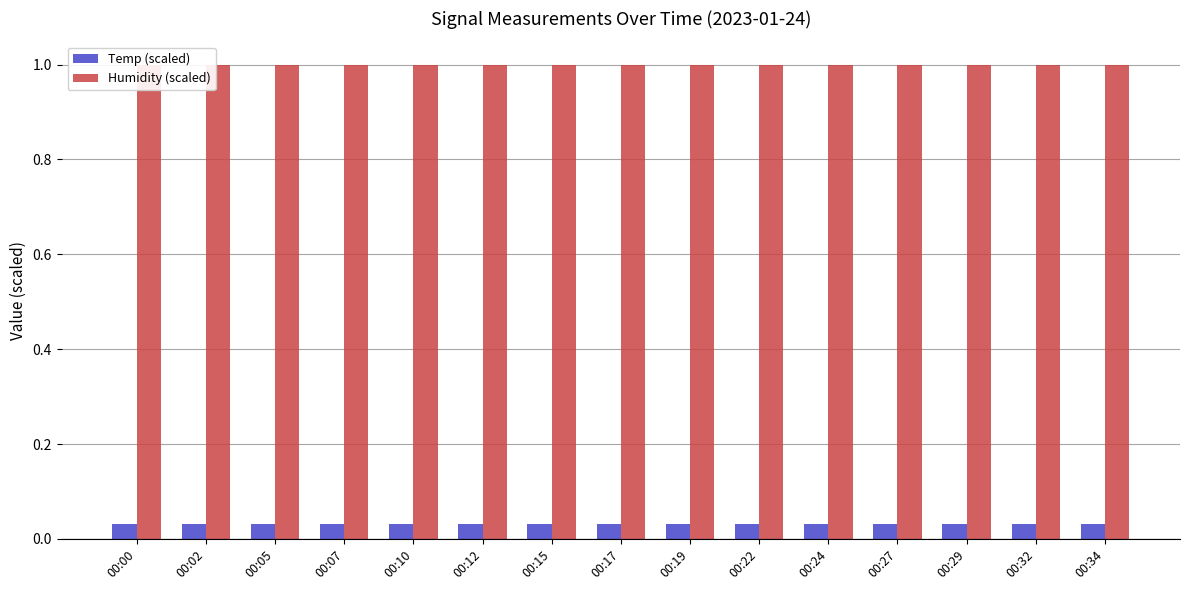

The value of Humidity (scaled) at 00:27 is 1.0. True or false?

True